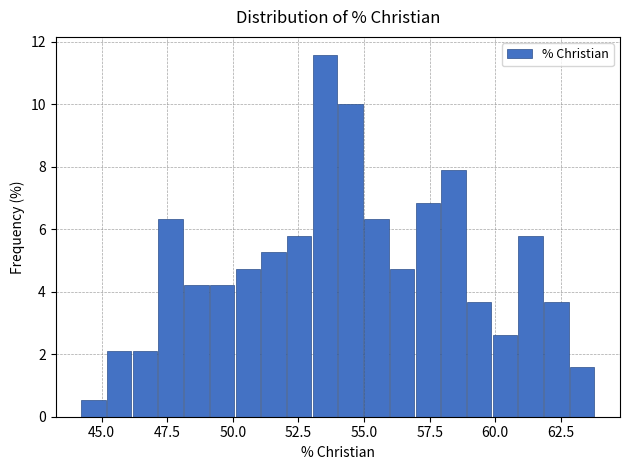

Read against the x-axis, roughly where is the centre of the tallest bar?

53.5